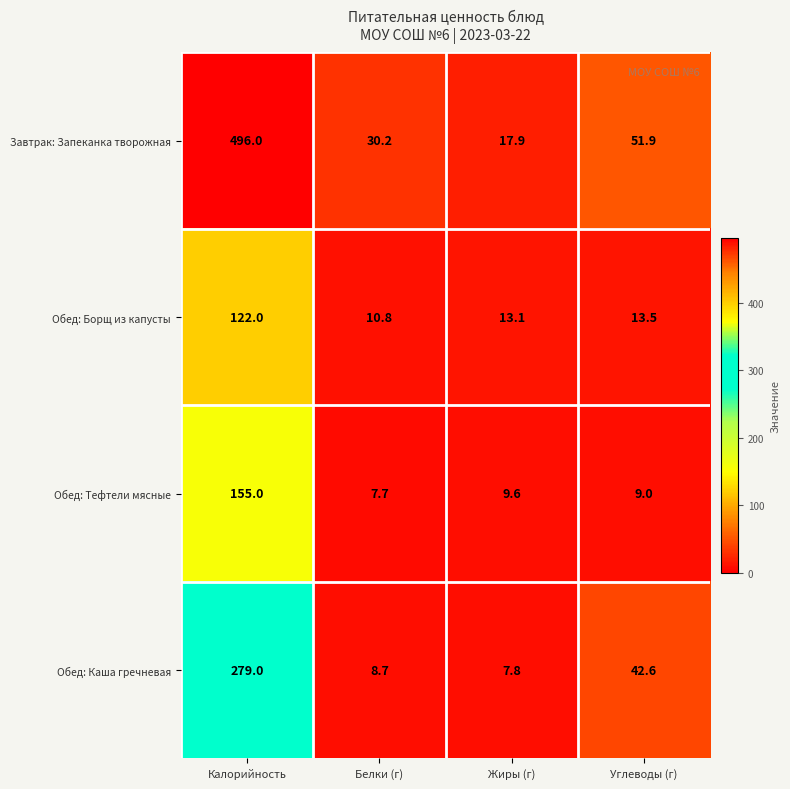

What is the sum of all Обед: Каша гречневая values?

338.1